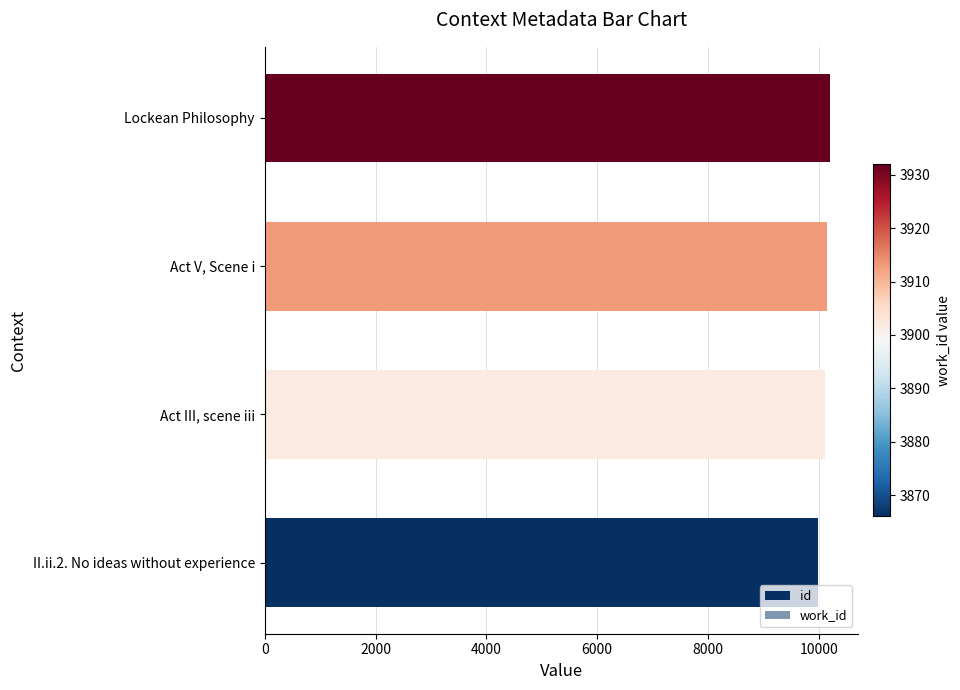

Rank the series by their maximum value, from lowest to highest.

work_id, id